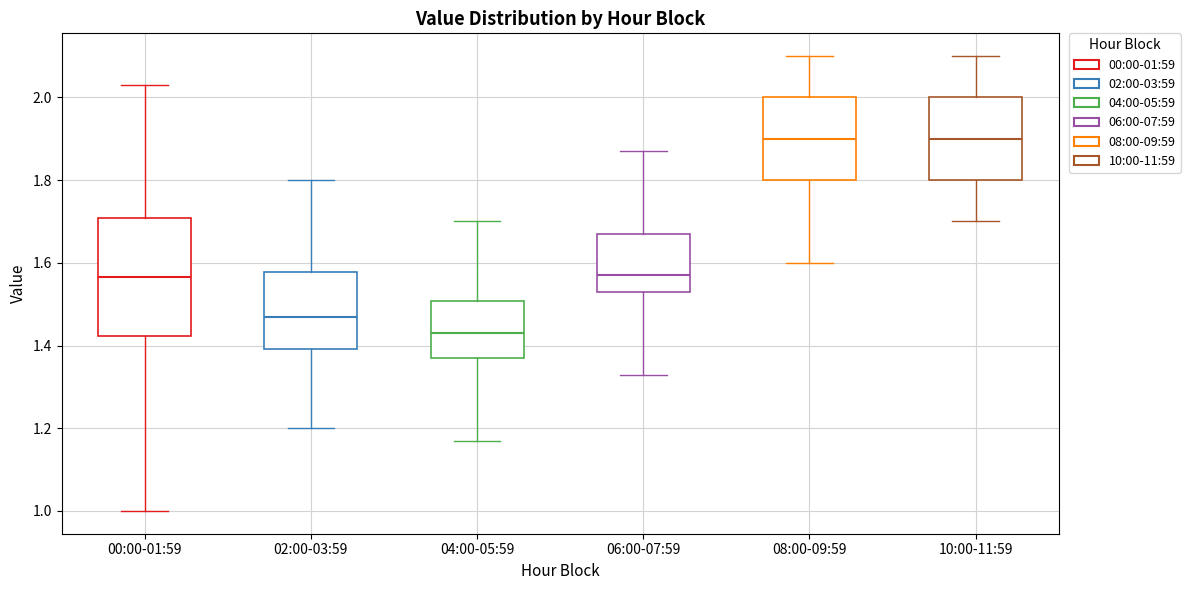

Where is the upper edge of the box for 06:00-07:59 on the y-axis? The values are not printed on the chart, so give them approximately, as read against the axis.

1.68